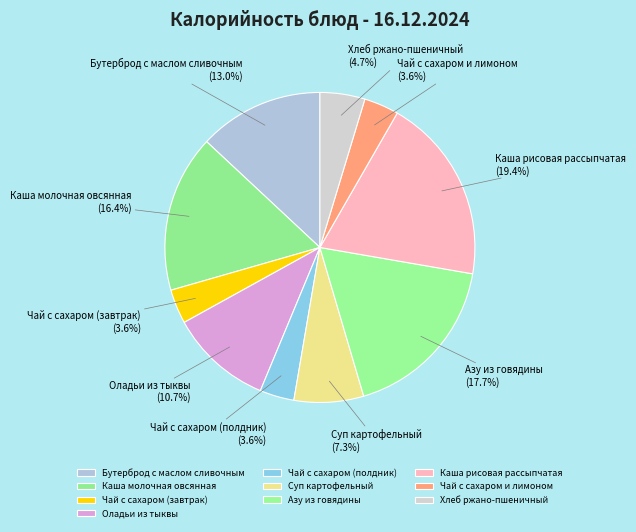

Does Каша молочная овсянная represent more than half of the total?

No